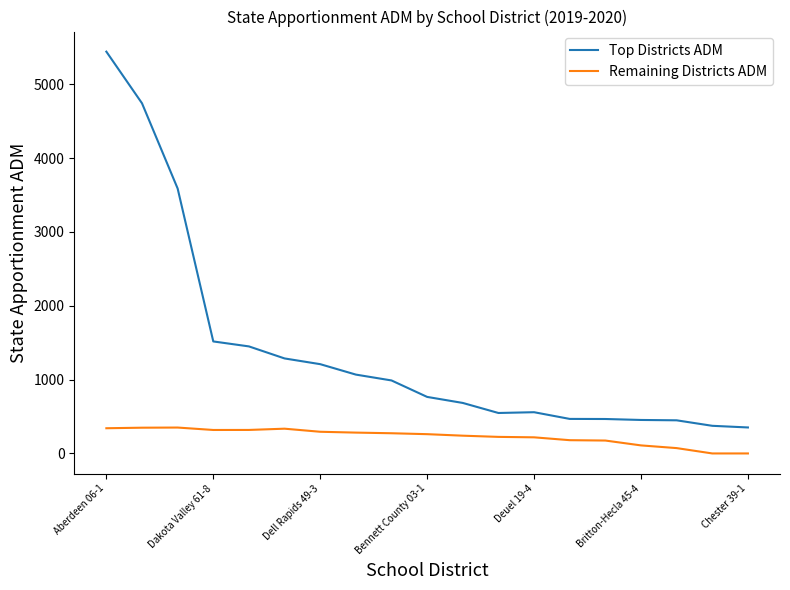

What is the maximum value shown in the chart?

5443.0